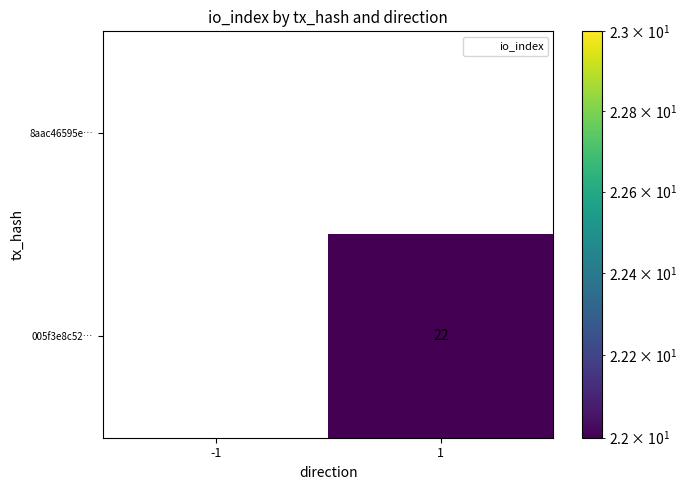

List the series in order of their overall mean, lowest first.

8aac46595e…, 005f3e8c52…